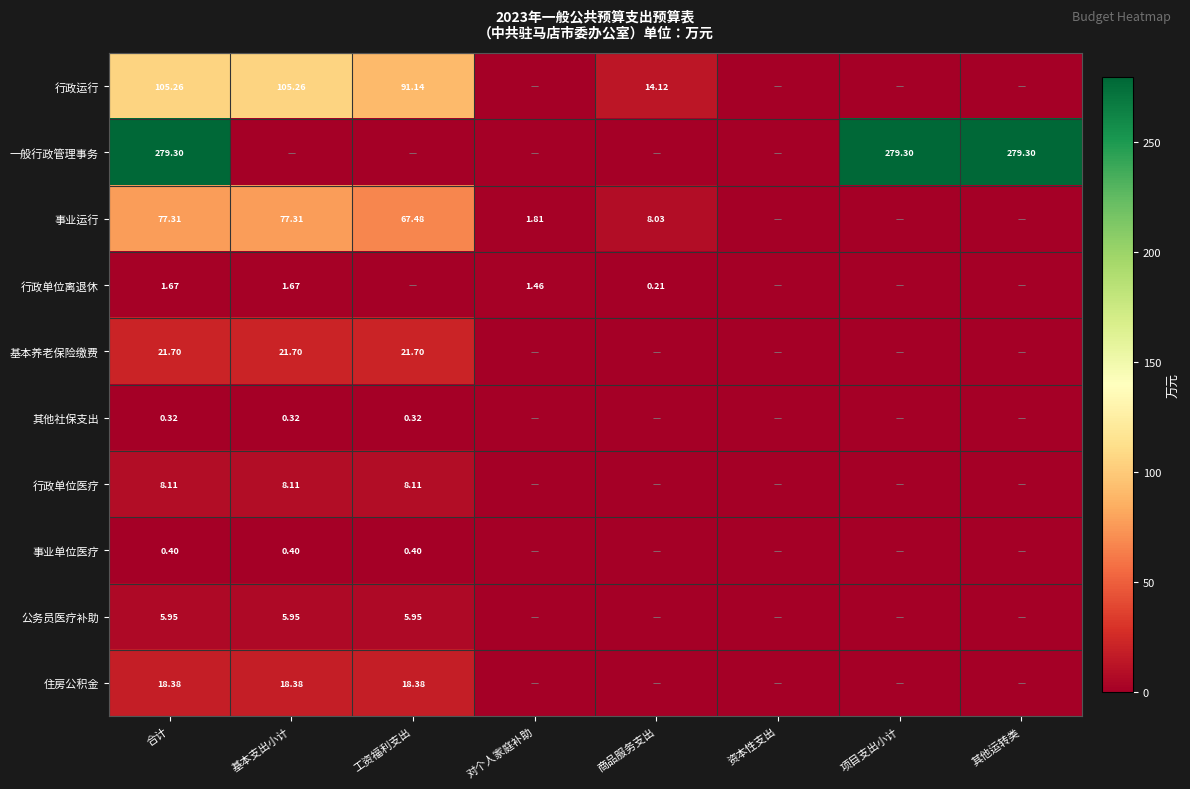

True or false: 行政单位医疗 has a value of 3.8 at 项目支出小计.

False